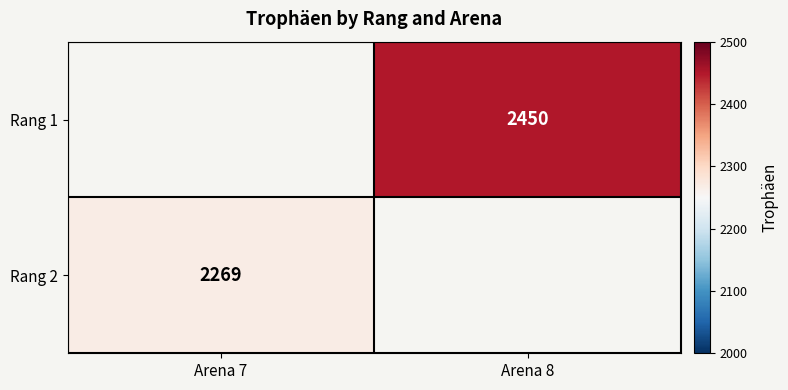

True or false: Rang 2 has a value of 2269 at Arena 7.

True